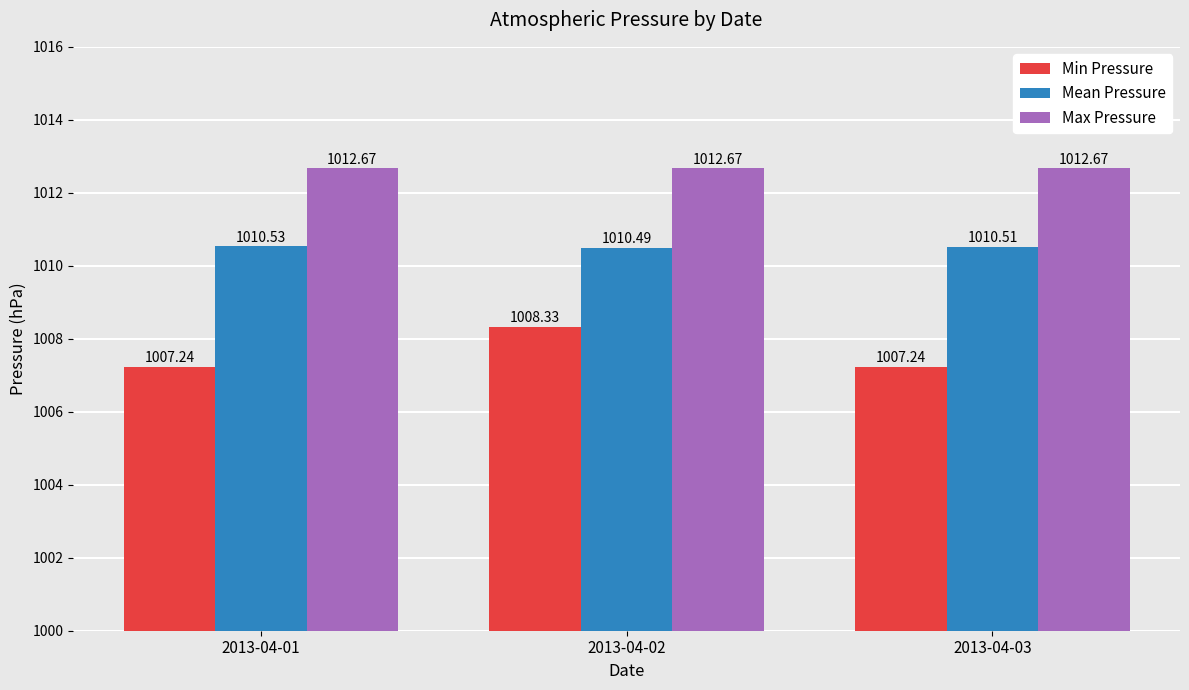

Reading left to right, transcribe all the data shown in this chart.

Min Pressure: 2013-04-01=1007.2	2013-04-02=1008.3	2013-04-03=1007.2
Mean Pressure: 2013-04-01=1010.5	2013-04-02=1010.5	2013-04-03=1010.5
Max Pressure: 2013-04-01=1012.7	2013-04-02=1012.7	2013-04-03=1012.7